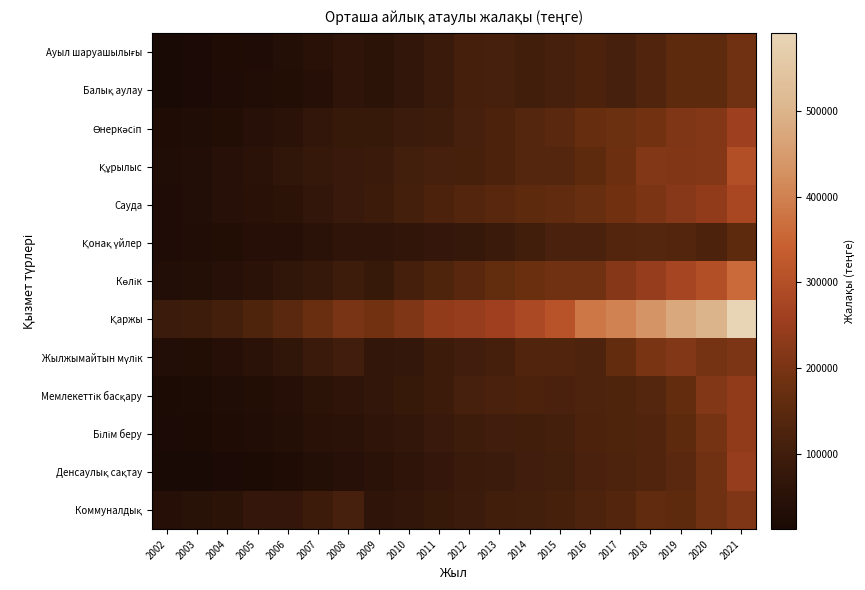

Which category has the lowest value across all series?

2002